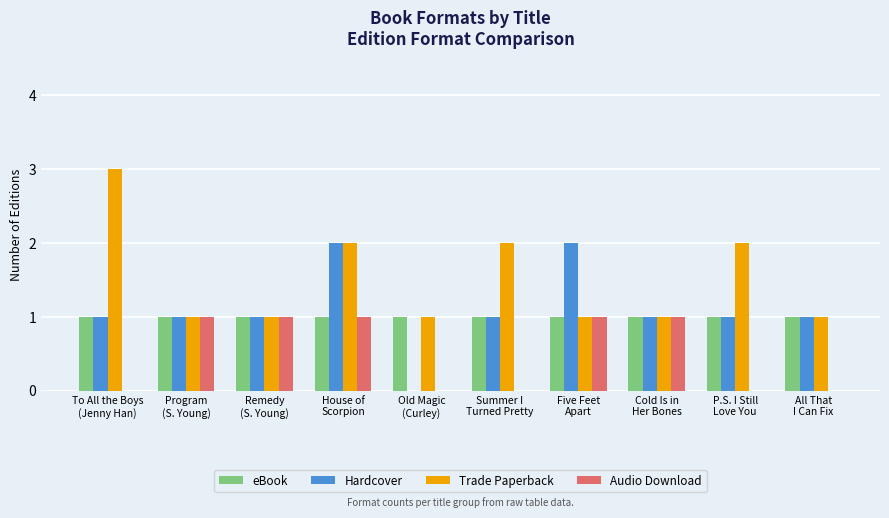

What is the maximum value shown in the chart?

3